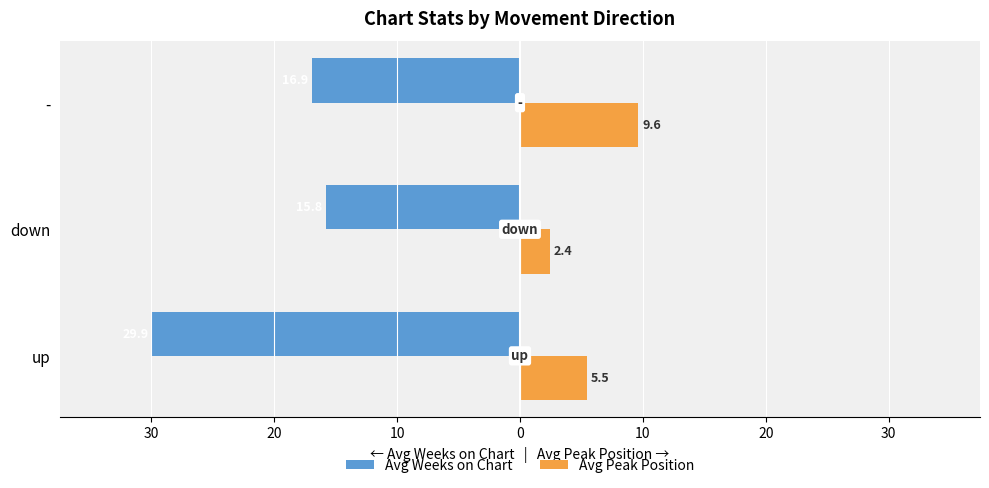

What is the value of the Avg Weeks on Chart bar at the 3rd from the left?

-16.9